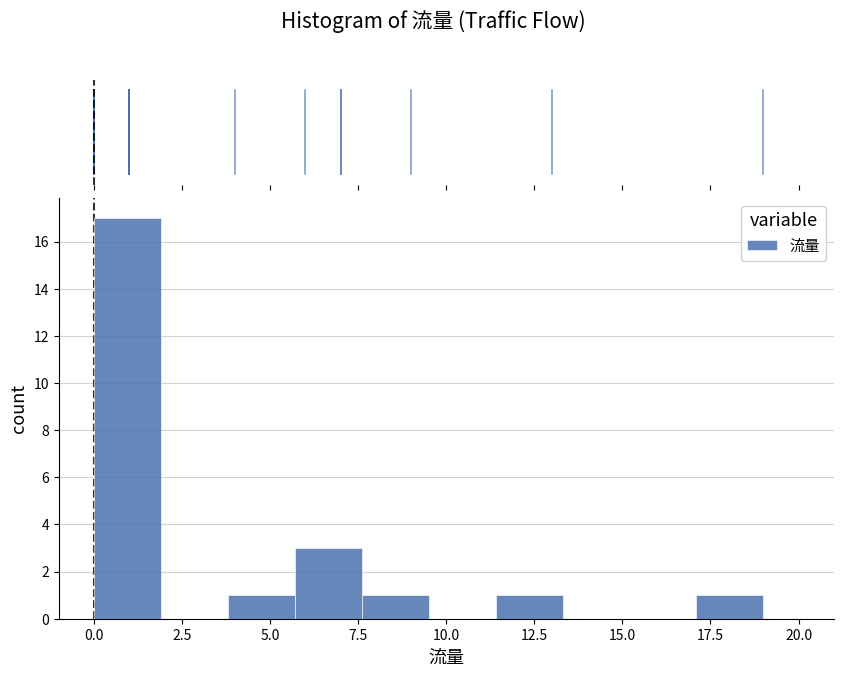

Around what value on the x-axis is the tallest bar? Give the approximate position of its centre, as read against the axis.

1.0